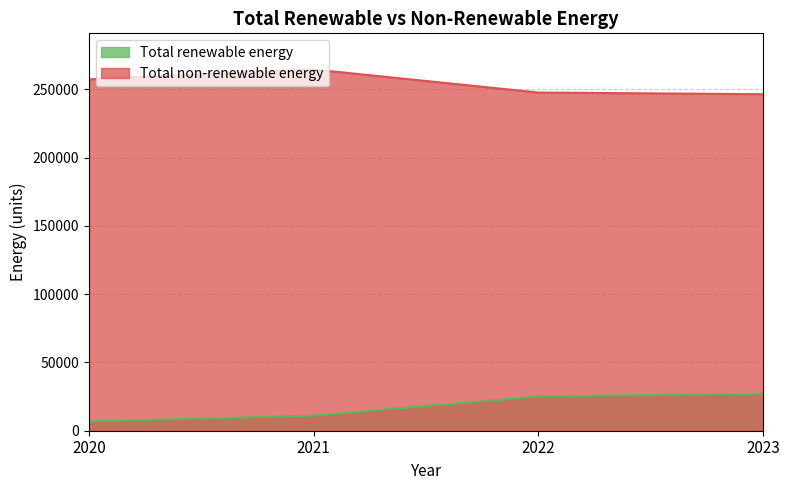

What is the value of the Total non-renewable energy point at the 1st from the left?

257437